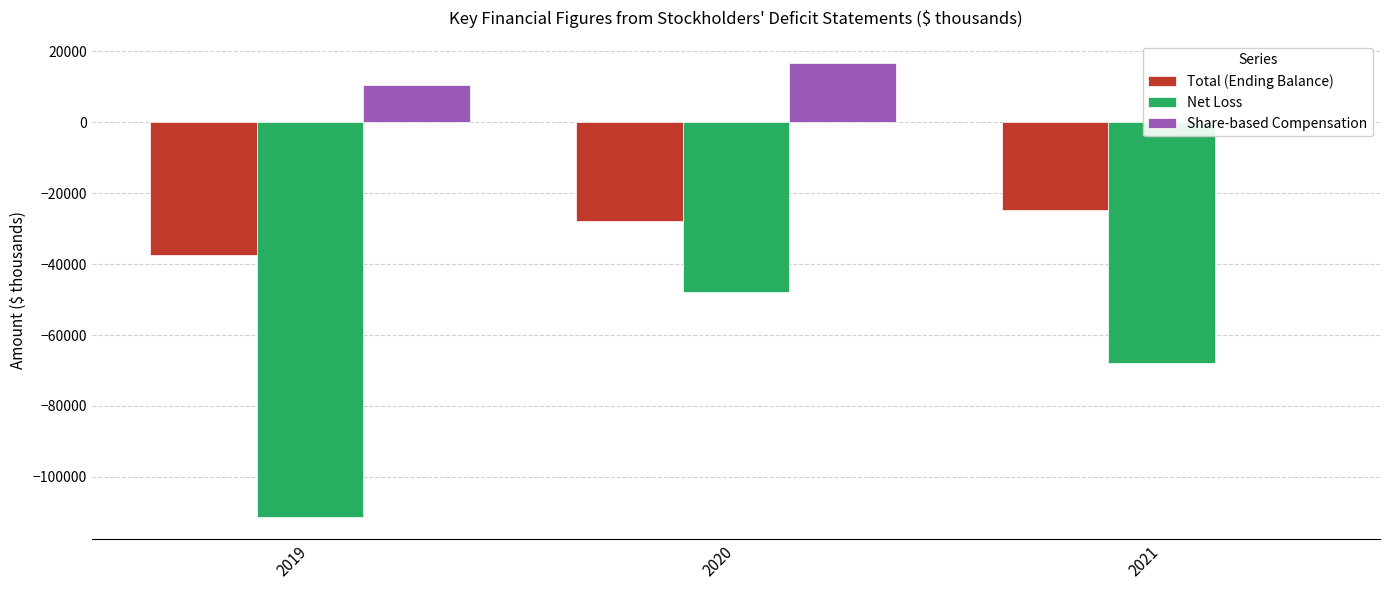

What is the value of the Share-based Compensation bar at the 1st from the left?

10419